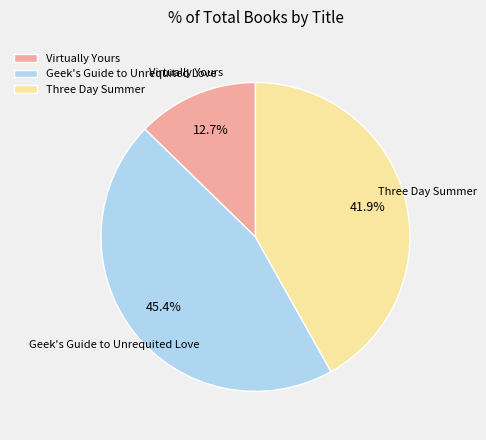

Is it true that Geek's Guide to Unrequited Love is 45% of the pie?

True